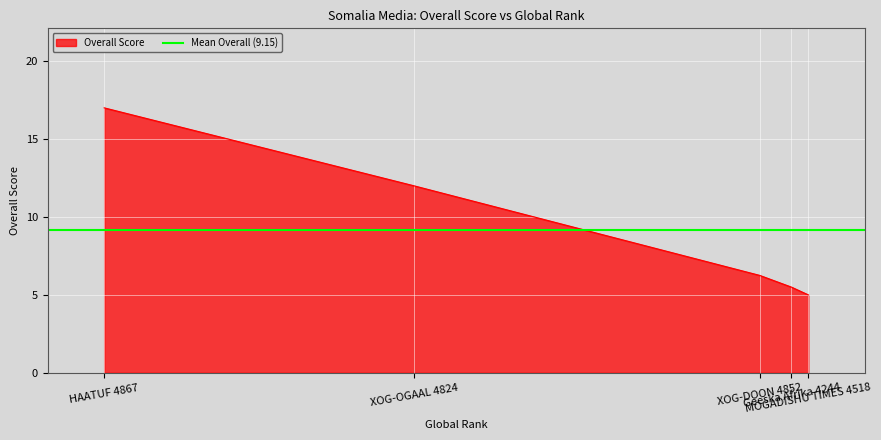

Is it true that the value at Geeska Afrika
4244 is 9.1?

False